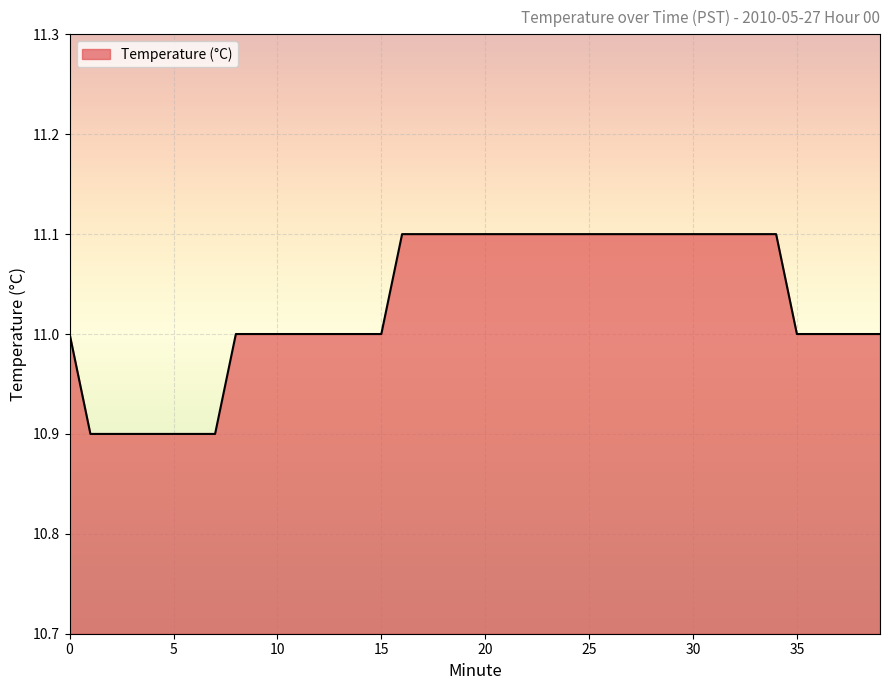

What is the greatest value displayed?

11.1